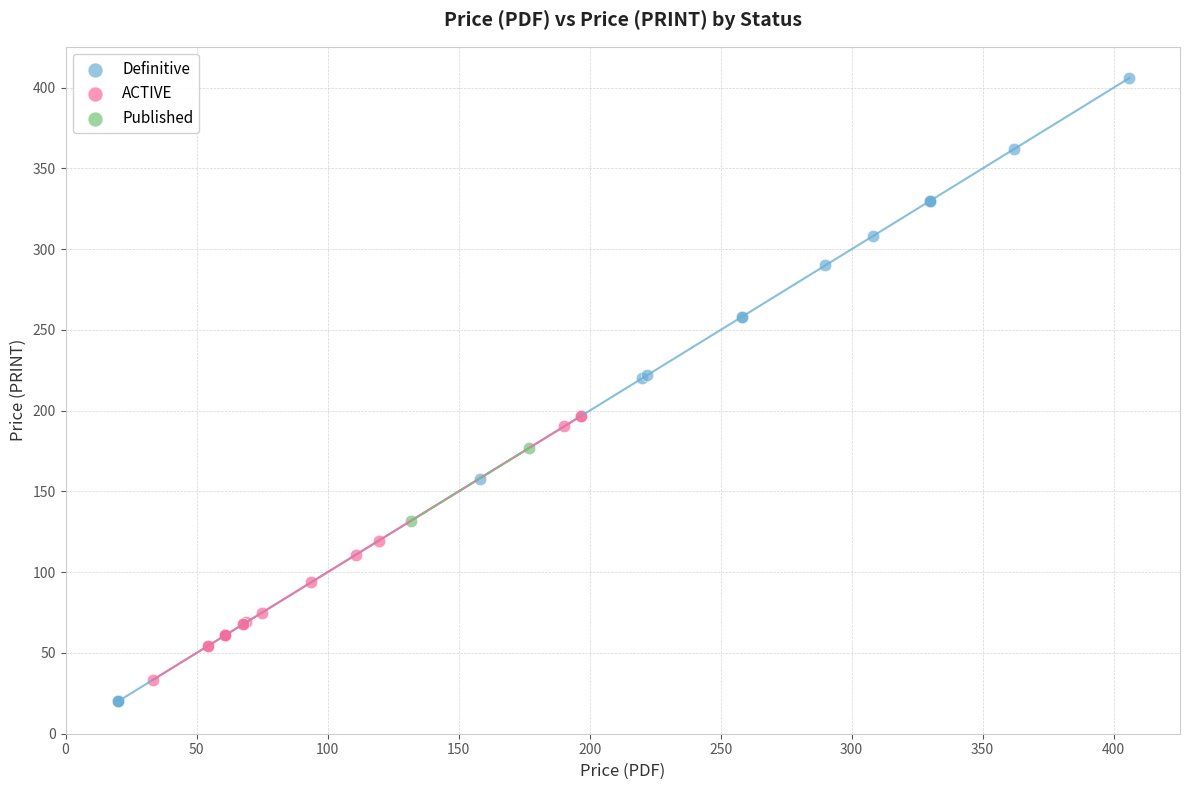

Which series reaches the minimum Y coordinate?

Definitive